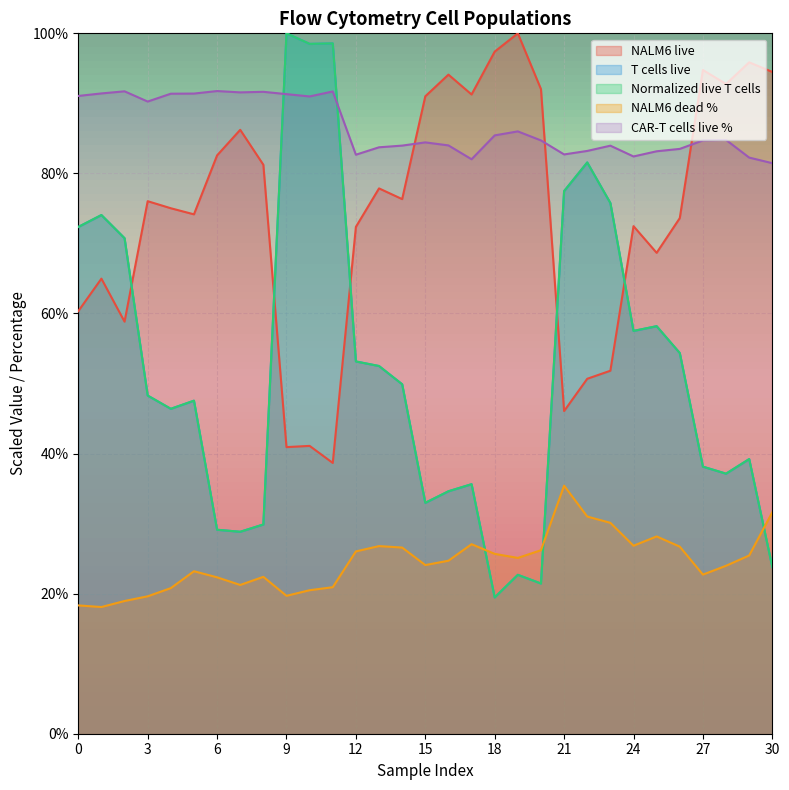

Reading left to right, list all the values displayed in this chart.

NALM6 live: 60.3	65.0	58.8	76.0	75.0	74.2	82.6	86.2	81.2	40.9	41.1	38.7	72.4	77.9	76.3	91.0	94.1	91.3	97.4	100.0	92.0	46.1	50.7	51.8	72.5	68.7	73.6	94.8	92.8	95.9	94.5
T cells live: 72.4	74.1	70.7	48.3	46.4	47.5	29.1	28.8	29.9	100.0	98.5	98.6	53.2	52.5	49.9	33.0	34.6	35.6	19.5	22.7	21.4	77.5	81.6	75.8	57.5	58.2	54.4	38.1	37.1	39.2	23.8
Normalized live T cells: 72.4	74.1	70.8	48.3	46.4	47.6	29.1	28.8	29.9	100.0	98.5	98.6	53.2	52.5	49.9	33.0	34.6	35.6	19.5	22.7	21.4	77.5	81.6	75.8	57.5	58.2	54.4	38.1	37.1	39.2	23.8
NALM6 dead %: 18.3	18.1	18.9	19.6	20.8	23.2	22.3	21.2	22.4	19.7	20.5	20.9	26.0	26.8	26.6	24.1	24.7	27.1	25.7	25.1	26.2	35.4	31.0	30.1	26.8	28.2	26.7	22.7	24.0	25.4	31.6
CAR-T cells live %: 91.1	91.4	91.7	90.3	91.4	91.4	91.8	91.6	91.7	91.3	91.0	91.7	82.7	83.7	84.0	84.4	84.0	82.0	85.4	86.0	84.7	82.7	83.2	84.0	82.4	83.2	83.5	84.7	84.8	82.3	81.5